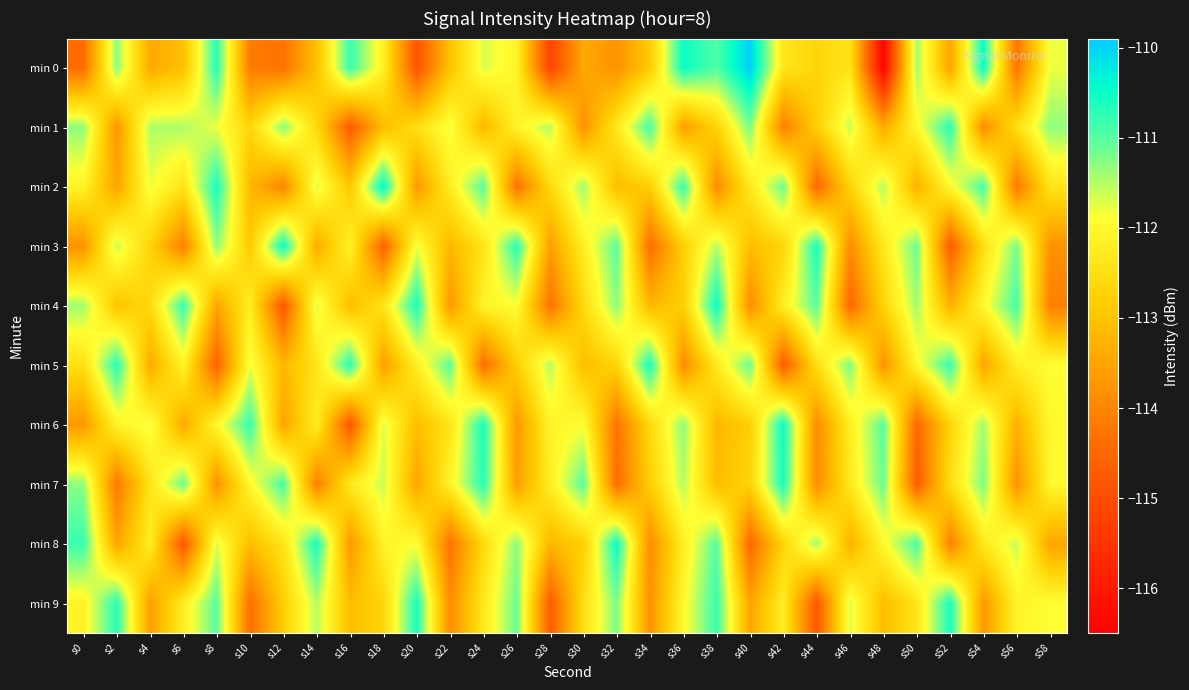

Reading right to left, what are all the values shown in this chart?

min 0: s58=-111.8	s56=-114.3	s54=-110.5	s52=-113.5	s50=-111.4	s48=-116.4	s46=-112.4	s44=-112.7	s42=-112.4	s40=-109.9	s38=-110.9	s36=-110.5	s34=-112.9	s32=-113.8	s30=-113.4	s28=-115.2	s26=-112.1	s24=-111.7	s22=-113.0	s20=-114.9	s18=-112.2	s16=-110.8	s14=-113.0	s12=-114.3	s10=-114.2	s8=-110.7	s6=-113.1	s4=-113.4	s2=-111.3	s0=-114.4
min 1: s58=-111.3	s56=-112.5	s54=-113.9	s52=-110.7	s50=-112.0	s48=-113.4	s46=-111.6	s44=-112.8	s42=-114.1	s40=-111.2	s38=-112.7	s36=-113.6	s34=-110.9	s32=-112.3	s30=-113.8	s28=-111.5	s26=-112.1	s24=-113.2	s22=-111.8	s20=-112.5	s18=-113.1	s16=-114.7	s14=-112.6	s12=-111.3	s10=-112.7	s8=-111.8	s6=-111.5	s4=-111.5	s2=-113.7	s0=-111.3
min 2: s58=-112.4	s56=-114.2	s54=-110.9	s52=-112.0	s50=-113.3	s48=-111.5	s46=-112.7	s44=-114.5	s42=-111.1	s40=-112.3	s38=-113.9	s36=-110.8	s34=-112.8	s32=-113.1	s30=-111.4	s28=-112.6	s26=-114.3	s24=-111.0	s22=-112.2	s20=-113.7	s18=-110.4	s16=-112.9	s14=-111.7	s12=-114.0	s10=-113.2	s8=-110.6	s6=-112.4	s4=-111.8	s2=-113.5	s0=-112.1
min 3: s58=-113.8	s56=-111.2	s54=-112.5	s52=-114.7	s50=-111.1	s48=-112.3	s46=-113.9	s44=-110.6	s42=-112.7	s40=-113.1	s38=-111.5	s36=-112.8	s34=-114.4	s32=-111.0	s30=-112.2	s28=-113.6	s26=-110.7	s24=-112.4	s22=-113.2	s20=-111.8	s18=-114.6	s16=-112.1	s14=-113.4	s12=-110.5	s10=-112.9	s8=-111.3	s6=-114.1	s4=-112.7	s2=-111.6	s0=-113.8
min 4: s58=-114.1	s56=-110.9	s54=-112.0	s52=-113.3	s50=-111.4	s48=-112.7	s46=-114.5	s44=-111.0	s42=-112.2	s40=-113.9	s38=-110.5	s36=-112.8	s34=-113.2	s32=-111.3	s30=-112.6	s28=-114.3	s26=-111.9	s24=-112.1	s22=-113.7	s20=-110.6	s18=-112.4	s16=-113.1	s14=-111.7	s12=-114.8	s10=-112.2	s8=-113.5	s6=-110.8	s4=-112.6	s2=-113.0	s0=-111.4
min 5: s58=-111.9	s56=-112.2	s54=-113.5	s52=-110.8	s50=-112.0	s48=-113.8	s46=-111.2	s44=-112.5	s42=-114.7	s40=-111.1	s38=-112.3	s36=-113.9	s34=-110.6	s32=-112.7	s30=-113.1	s28=-111.5	s26=-112.8	s24=-114.4	s22=-111.0	s20=-112.2	s18=-113.6	s16=-110.7	s14=-112.4	s12=-113.2	s10=-111.8	s8=-114.6	s6=-112.1	s4=-113.4	s2=-110.7	s0=-112.5
min 6: s58=-112.0	s56=-113.3	s54=-111.4	s52=-112.7	s50=-114.5	s48=-111.0	s46=-112.2	s44=-113.9	s42=-110.5	s40=-112.8	s38=-113.2	s36=-111.3	s34=-112.6	s32=-114.3	s30=-111.9	s28=-112.1	s26=-113.7	s24=-110.6	s22=-112.4	s20=-113.1	s18=-111.7	s16=-114.8	s14=-112.2	s12=-113.5	s10=-110.8	s8=-112.0	s6=-113.4	s4=-111.8	s2=-112.1	s0=-113.7
min 7: s58=-112.0	s56=-113.8	s54=-111.2	s52=-112.5	s50=-114.7	s48=-111.1	s46=-112.3	s44=-113.9	s42=-110.6	s40=-112.7	s38=-113.1	s36=-111.5	s34=-112.8	s32=-114.4	s30=-111.0	s28=-112.2	s26=-113.6	s24=-110.7	s22=-112.1	s20=-113.5	s18=-111.6	s16=-112.3	s14=-114.1	s12=-110.9	s10=-112.0	s8=-113.8	s6=-111.1	s4=-112.4	s2=-114.2	s0=-111.3
min 8: s58=-113.5	s56=-111.6	s54=-112.3	s52=-114.1	s50=-110.9	s48=-112.0	s46=-113.3	s44=-111.4	s42=-112.7	s40=-114.5	s38=-111.0	s36=-112.2	s34=-113.9	s32=-110.5	s30=-112.8	s28=-113.2	s26=-111.3	s24=-112.6	s22=-114.3	s20=-111.9	s18=-112.1	s16=-113.7	s14=-110.6	s12=-112.4	s10=-113.1	s8=-111.7	s6=-114.8	s4=-112.2	s2=-113.5	s0=-110.8
min 9: s58=-111.9	s56=-112.1	s54=-113.7	s52=-110.6	s50=-112.4	s48=-113.1	s46=-111.7	s44=-114.8	s42=-112.2	s40=-113.5	s38=-110.8	s36=-112.0	s34=-113.8	s32=-111.2	s30=-112.5	s28=-114.7	s26=-111.1	s24=-112.3	s22=-113.9	s20=-110.6	s18=-112.7	s16=-113.1	s14=-111.5	s12=-112.8	s10=-114.4	s8=-111.0	s6=-112.2	s4=-113.6	s2=-110.7	s0=-112.1